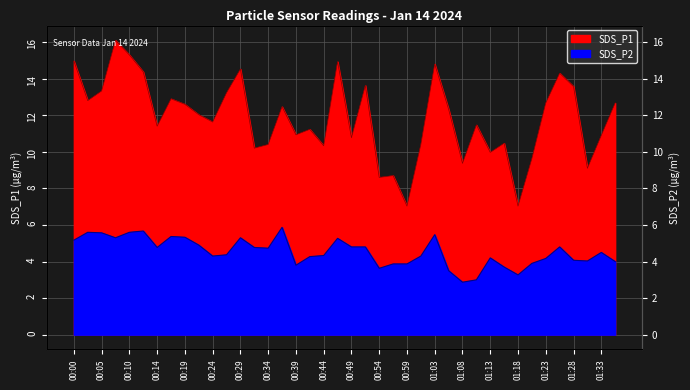

Rank the categories by SDS_P2 value from lowest to highest.

01:08, 01:11, 01:18, 01:06, 00:54, 01:16, 00:39, 00:56, 00:59, 01:21, 01:35, 01:30, 01:28, 01:23, 01:13, 00:41, 00:24, 01:01, 00:44, 00:27, 01:33, 00:34, 00:14, 00:32, 00:49, 00:51, 01:25, 00:22, 00:00, 00:46, 00:07, 00:29, 00:19, 00:17, 01:03, 00:05, 00:02, 00:10, 00:12, 00:37